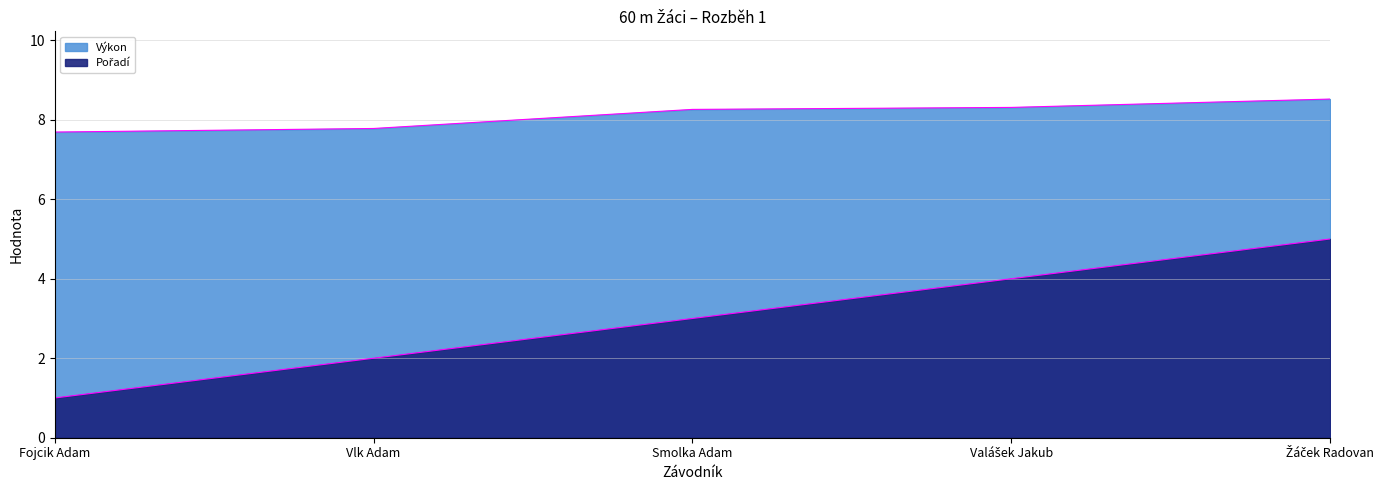

At which category is the sum across all series the highest?

Žáček Radovan